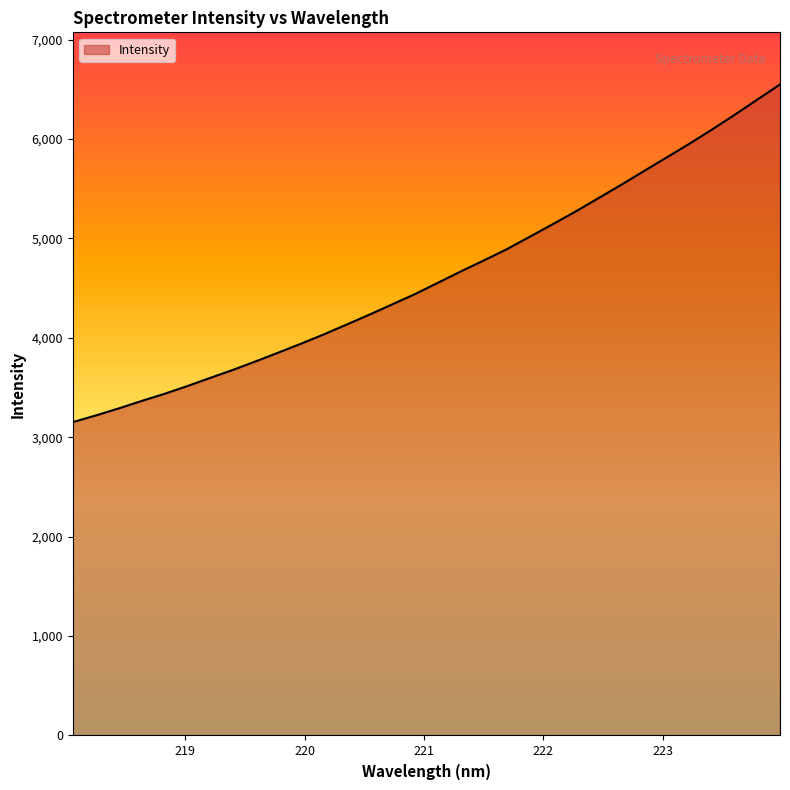

What is the sum of all values?

147955.5